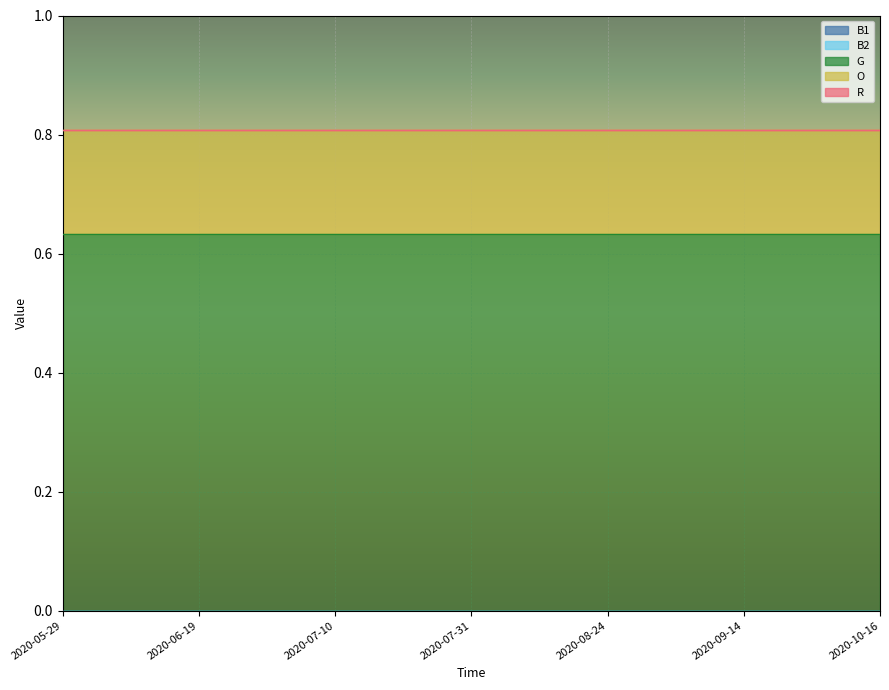

Rank the series by their maximum value, from highest to lowest.

G, O, B1, B2, R